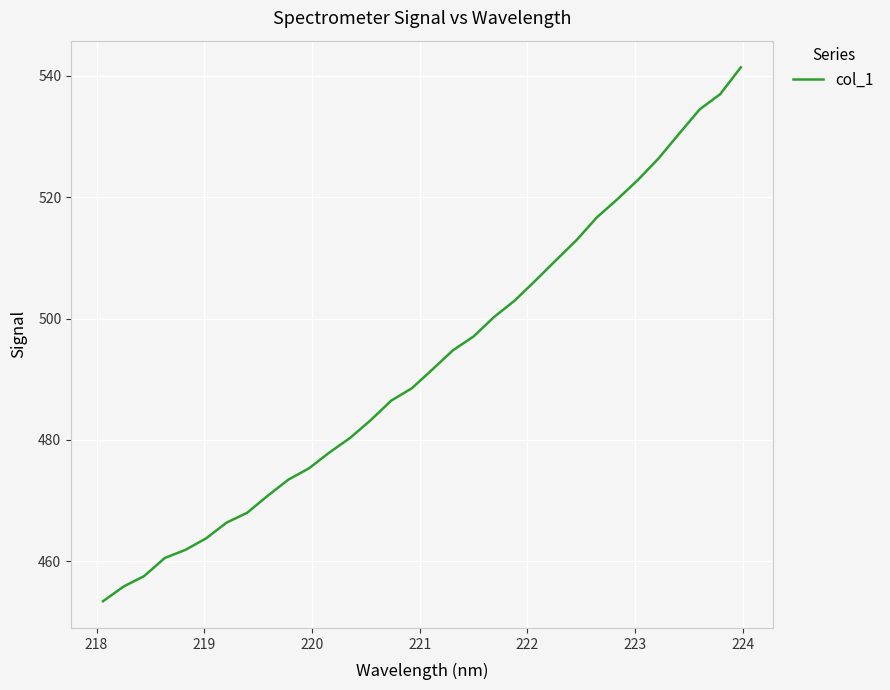

True or false: there are more than 2 points higher than both neighbors.

False